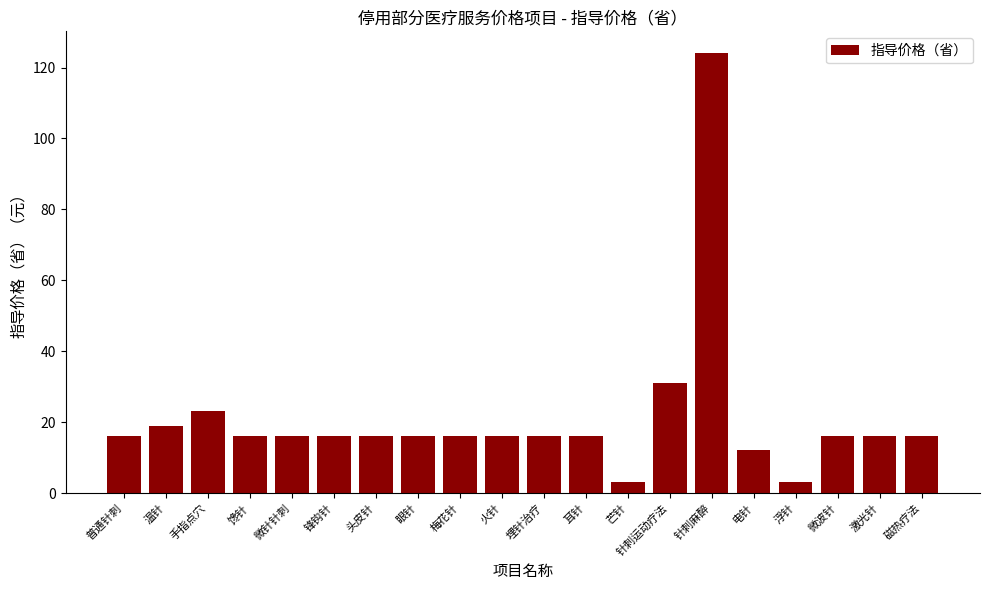

True or false: the data shows 28.6 at 温针.

False